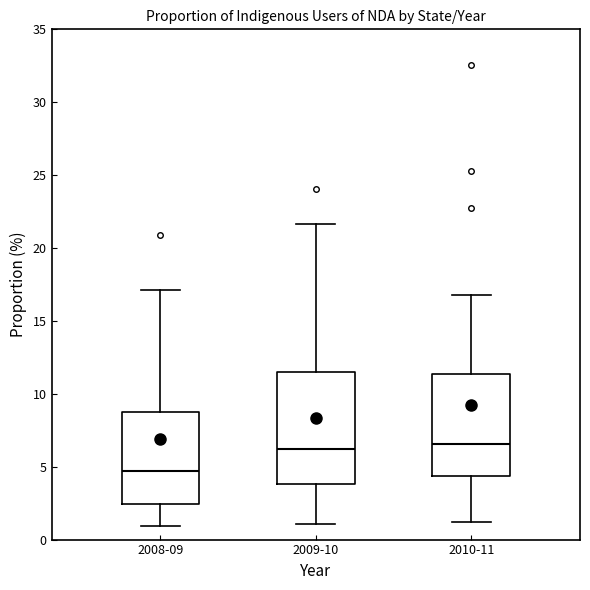

Which box is the tallest, from its lower edge to its upper edge?

2009-10